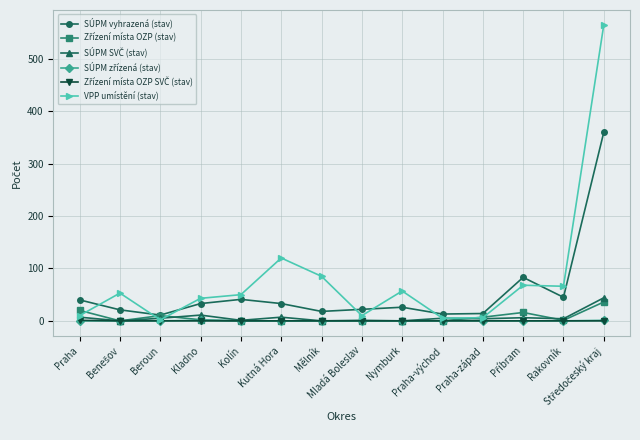

Which series has the largest range (max minus min)?

VPP umístění (stav)